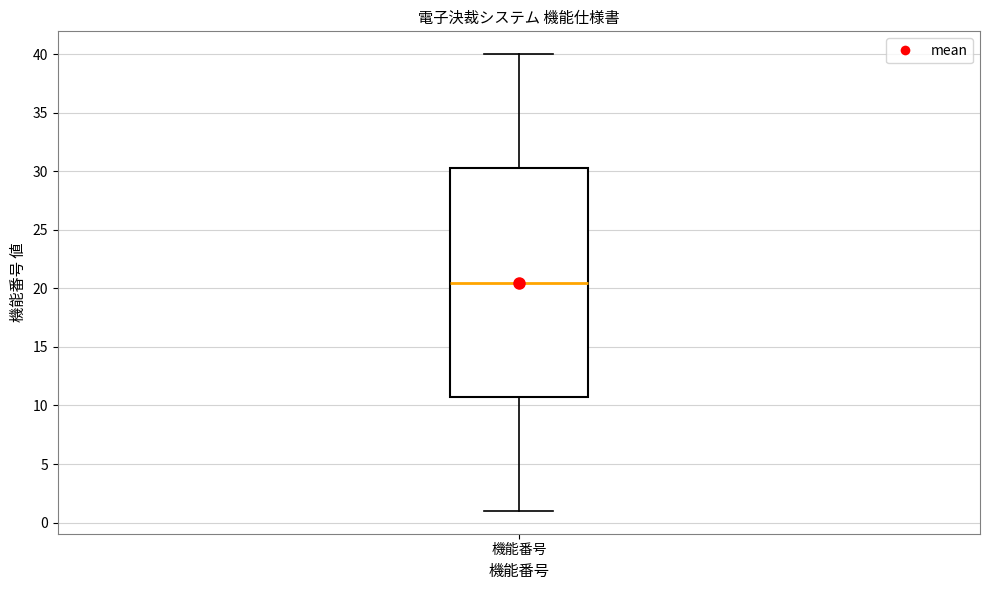

Read this box plot against the y-axis: the position of the median line, the range covered by the box, and the ends of both whiskers. The values are not printed on the chart, so give them approximately, as read against the axis.

median 20.5, box 11.0 to 30.5, whiskers 1.0 to 40.0